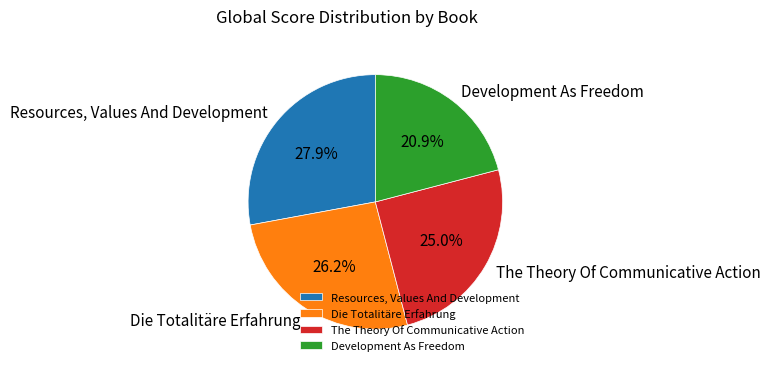

What is the smallest slice in the pie chart?

Development As Freedom